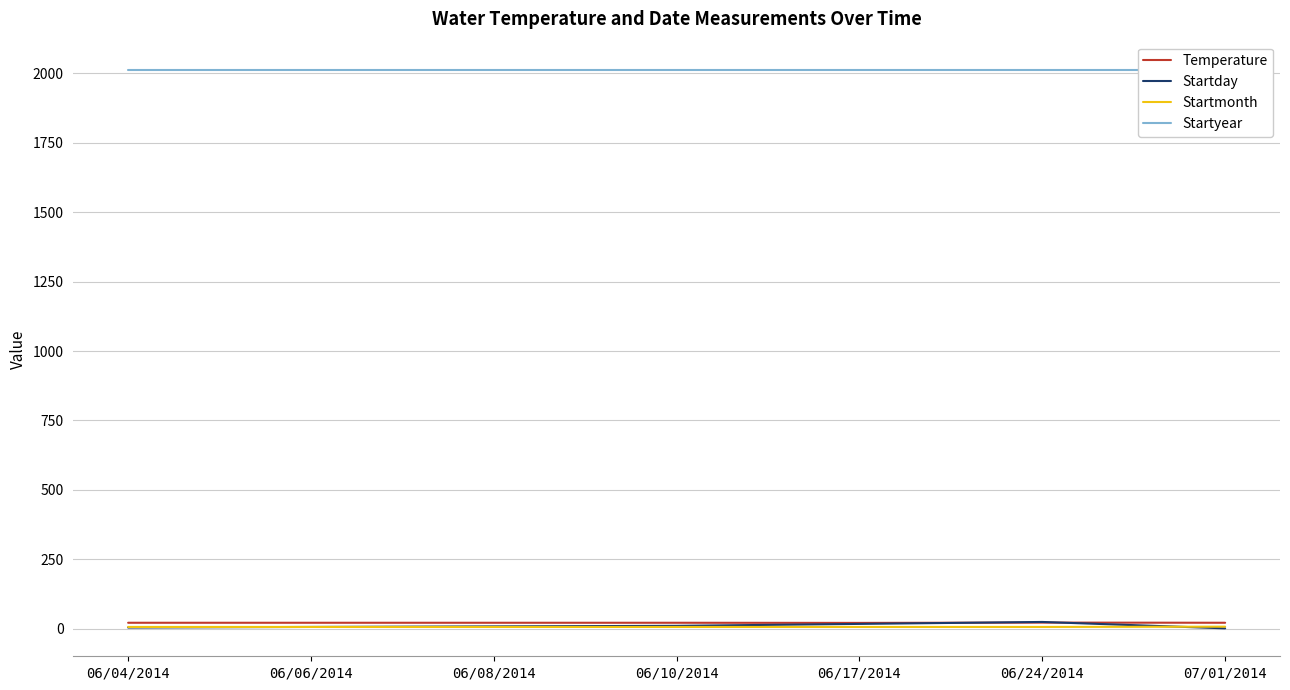

Reading right to left, list all the values displayed in this chart.

Temperature: 07/01/2014=21.1	06/24/2014=21.7	06/17/2014=20.6	06/10/2014=21.1	06/08/2014=21.1	06/06/2014=21.1	06/04/2014=21.1
Startday: 07/01/2014=1.0	06/24/2014=24.0	06/17/2014=17.0	06/10/2014=10.0	06/08/2014=8.0	06/06/2014=6.0	06/04/2014=4.0
Startmonth: 07/01/2014=7.0	06/24/2014=6.0	06/17/2014=6.0	06/10/2014=6.0	06/08/2014=6.0	06/06/2014=6.0	06/04/2014=6.0
Startyear: 07/01/2014=2014.0	06/24/2014=2014.0	06/17/2014=2014.0	06/10/2014=2014.0	06/08/2014=2014.0	06/06/2014=2014.0	06/04/2014=2014.0